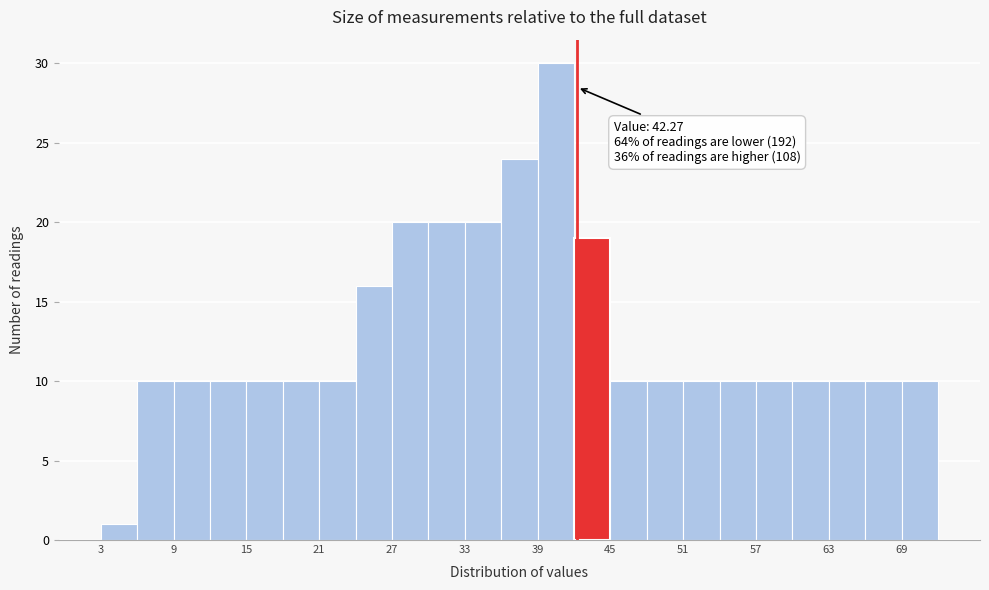

Around what value on the x-axis is the tallest bar? Give the approximate position of its centre, as read against the axis.

41